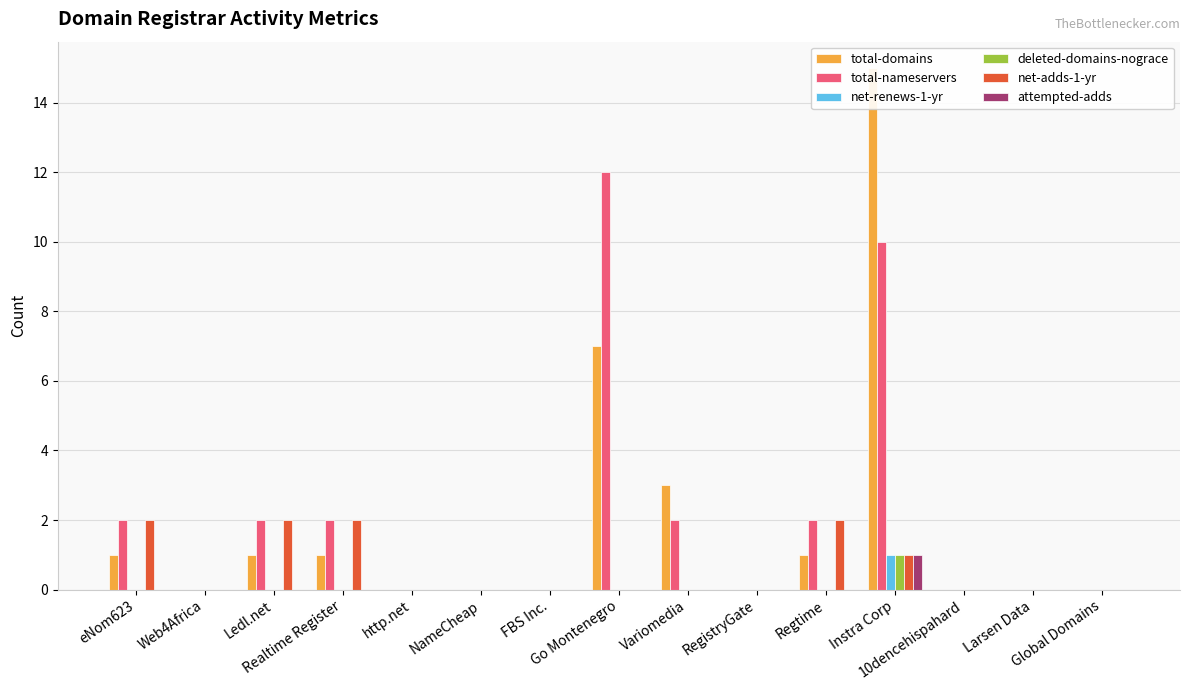

What is the label of the 11th bar from the left?

Regtime